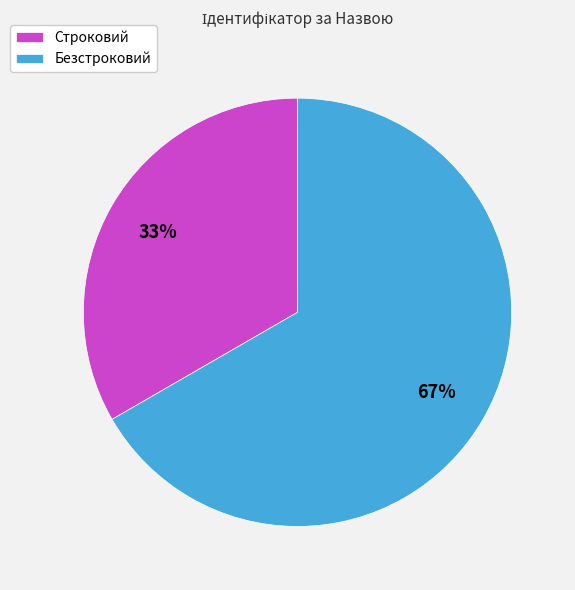

True or false: Строковий accounts for 33% of the total.

True